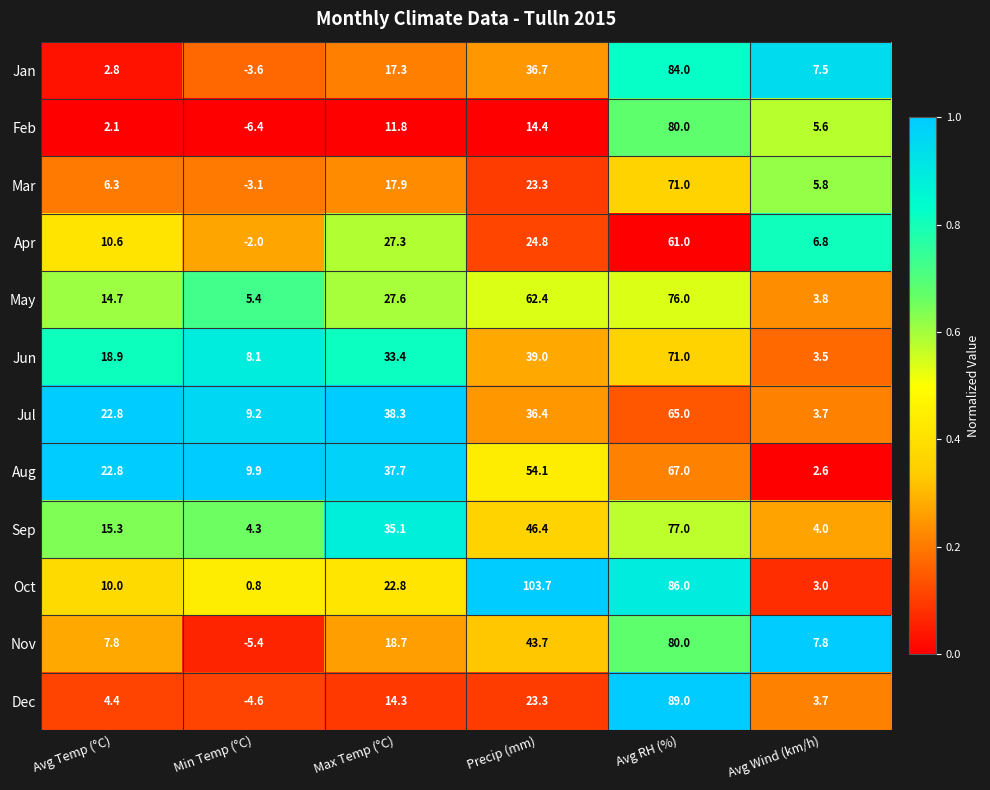

What is the sum of the Oct values at Precip (mm) and Avg Temp (°C)?

113.7